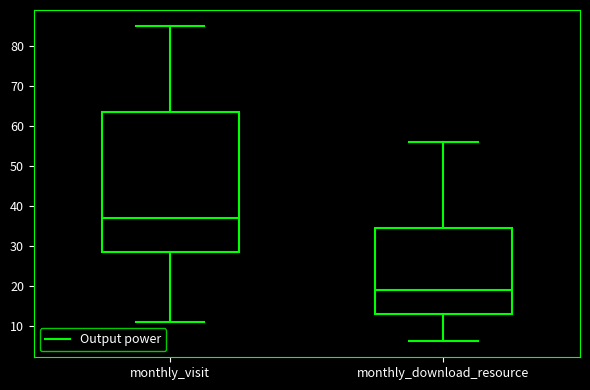

Reading left to right, transcribe this box plot: for each box, give where its median line is, the range the box spans, and where its two whiskers end, as read against the y-axis. The values are not printed on the chart, so give them approximately, as read against the axis.

monthly_visit: median 37, box 29 to 64, whiskers 11 to 85
monthly_download_resource: median 19, box 13 to 35, whiskers 6 to 56